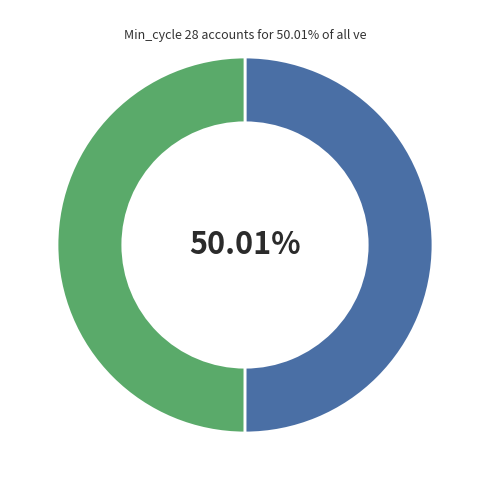

Does any single category account for the majority?

Yes